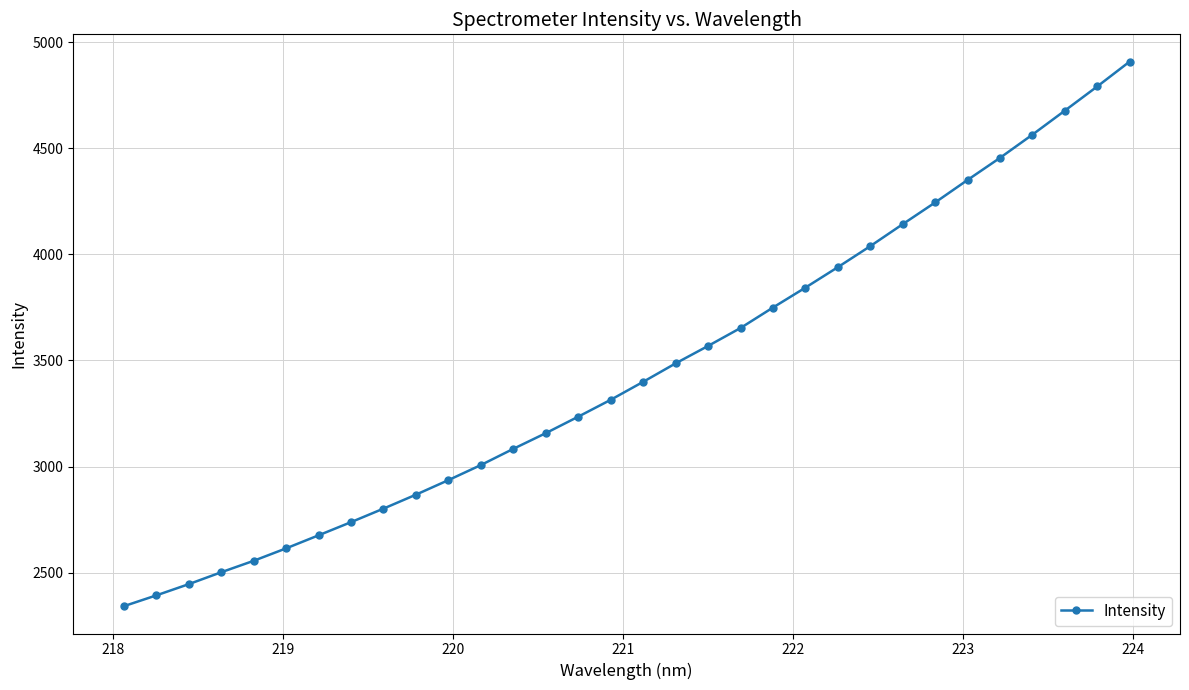

How many categories are shown in the chart?

32